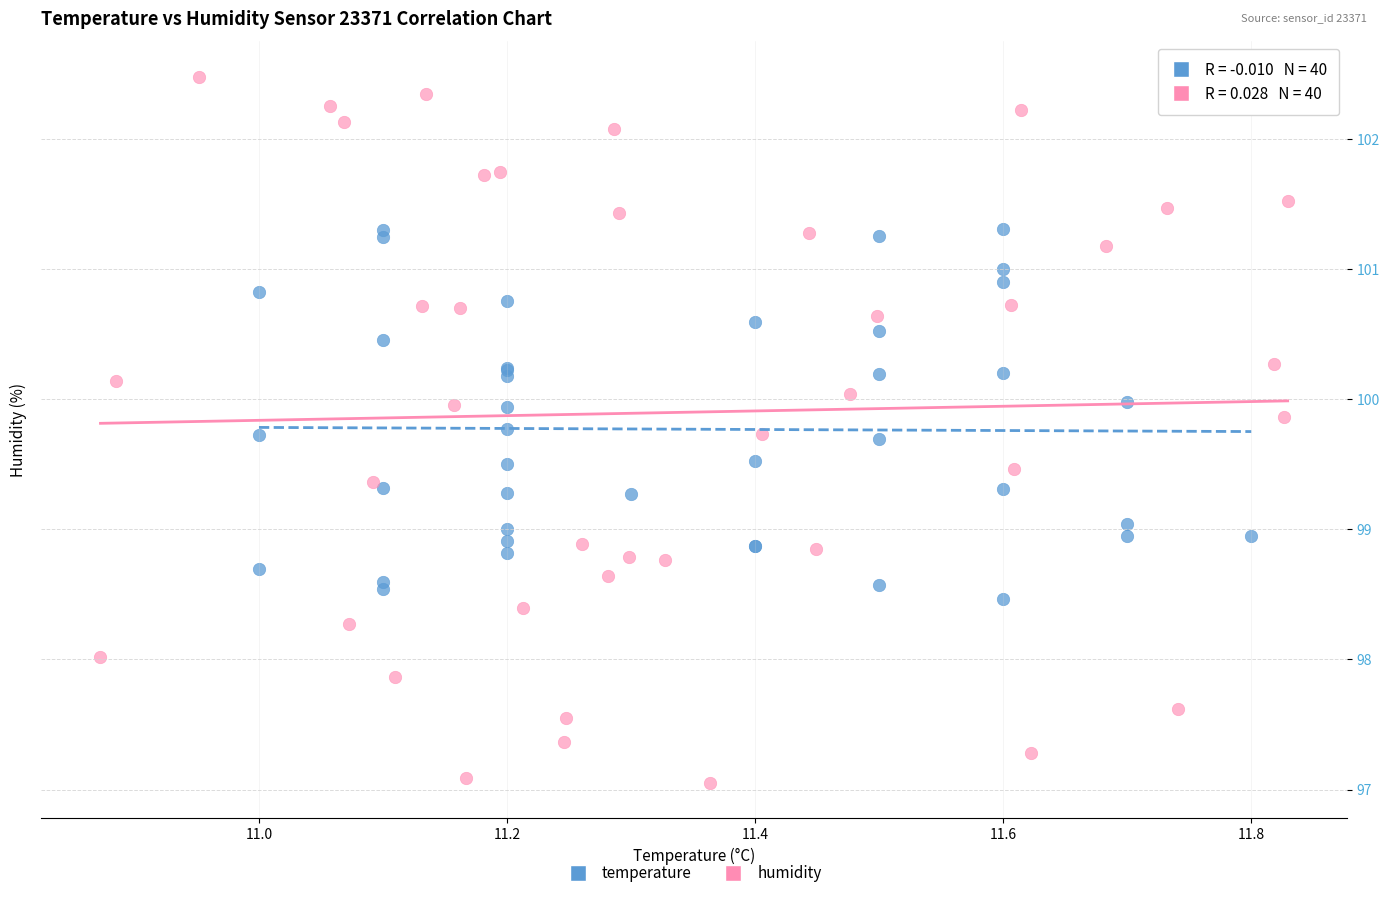

Which series contains the lowest Y value?

humidity